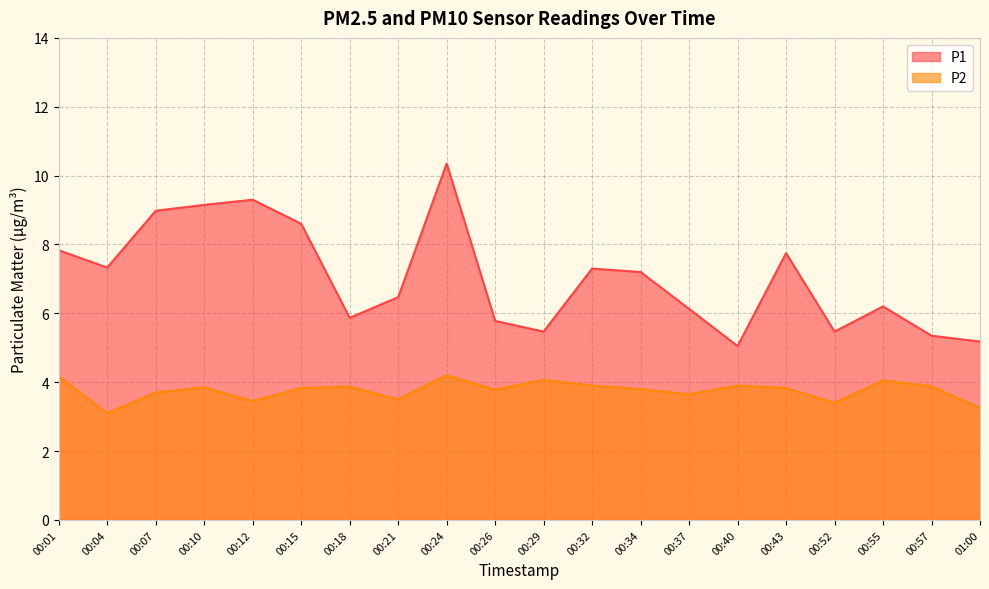

What is the sum of the P2 values at 00:40 and 00:26?

7.7